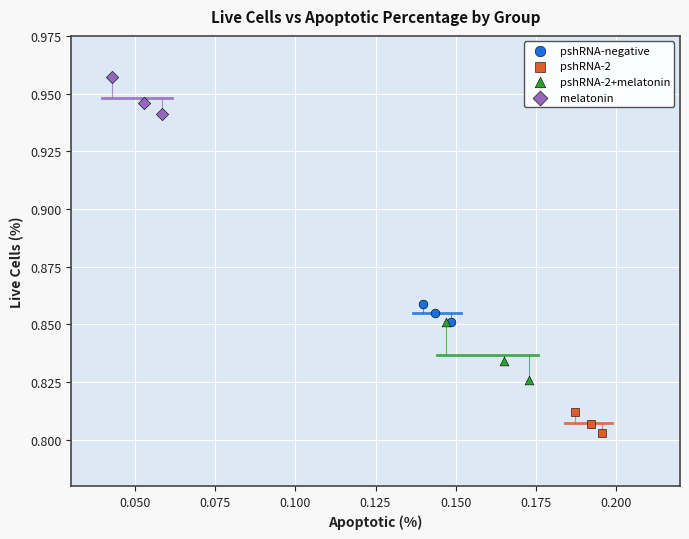

Which series reaches the minimum Y coordinate?

pshRNA-2